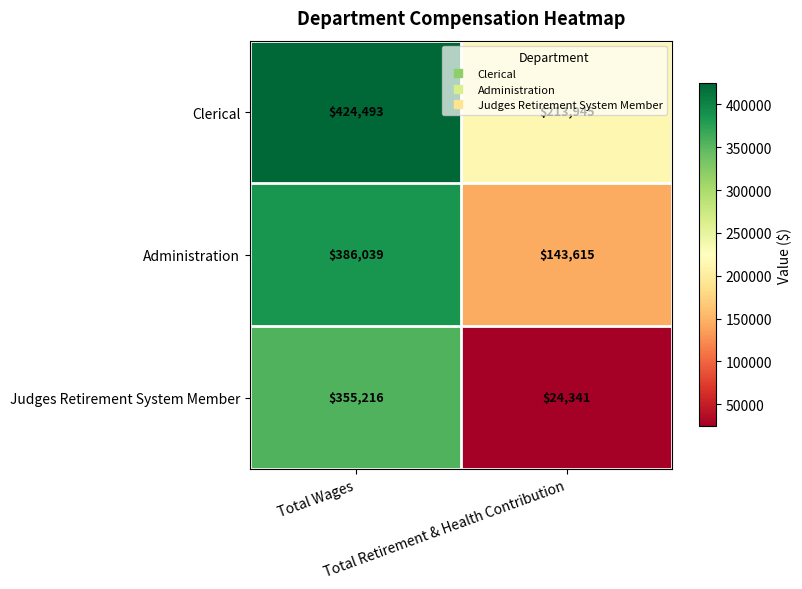

What is the difference between the maximum and minimum values in the Administration series?

242424